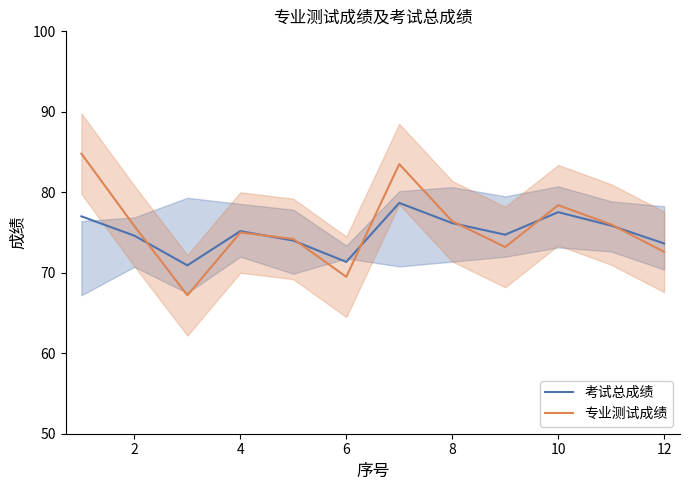

What is the maximum value for 专业测试成绩?

84.8